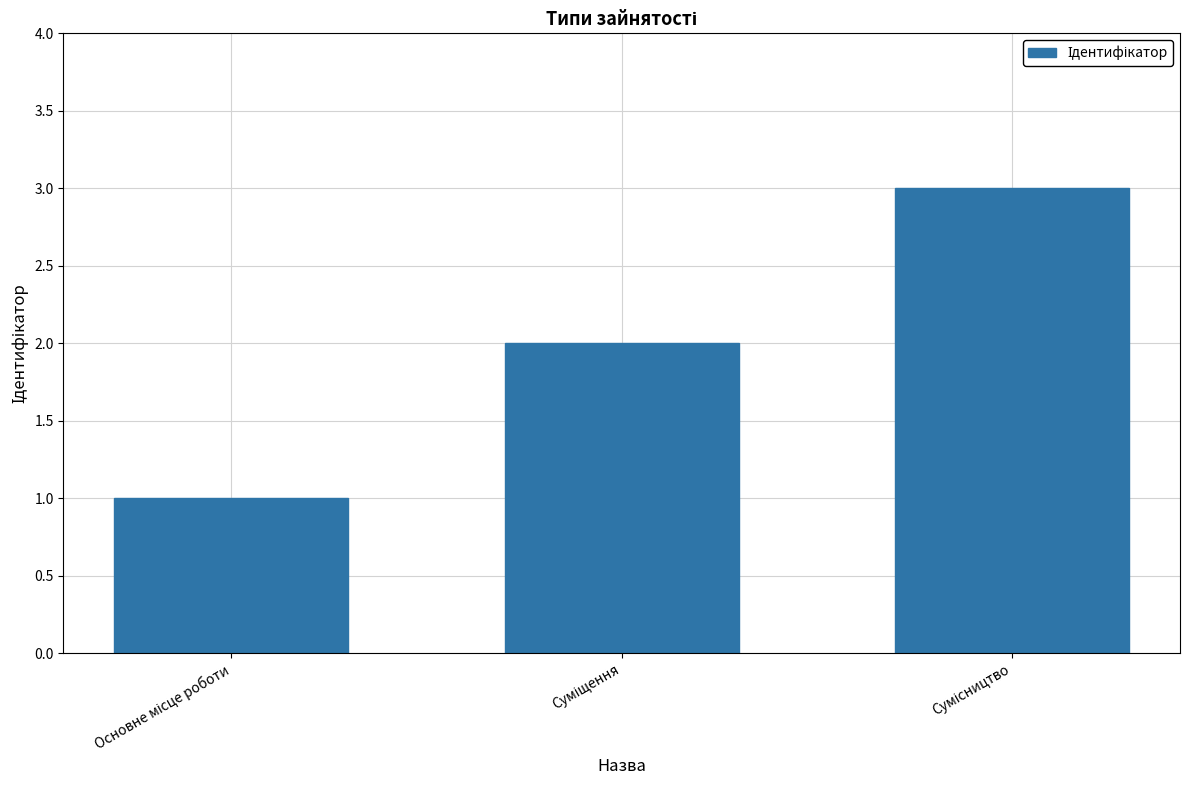

How many categories are shown in the chart?

3